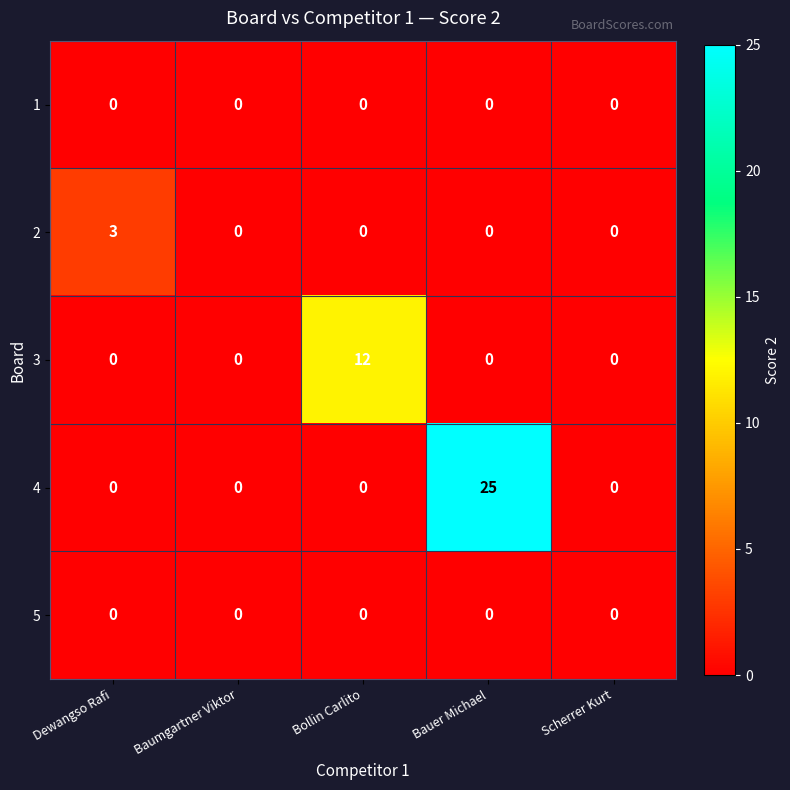

What is the sum of the 2 values at Bollin Carlito and Dewangso Rafi?

3